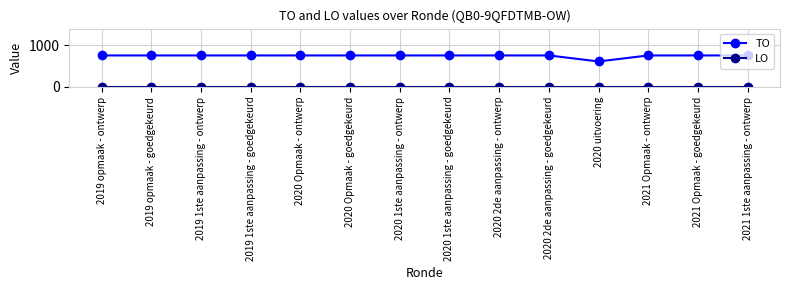

What is the maximum value for TO?

756